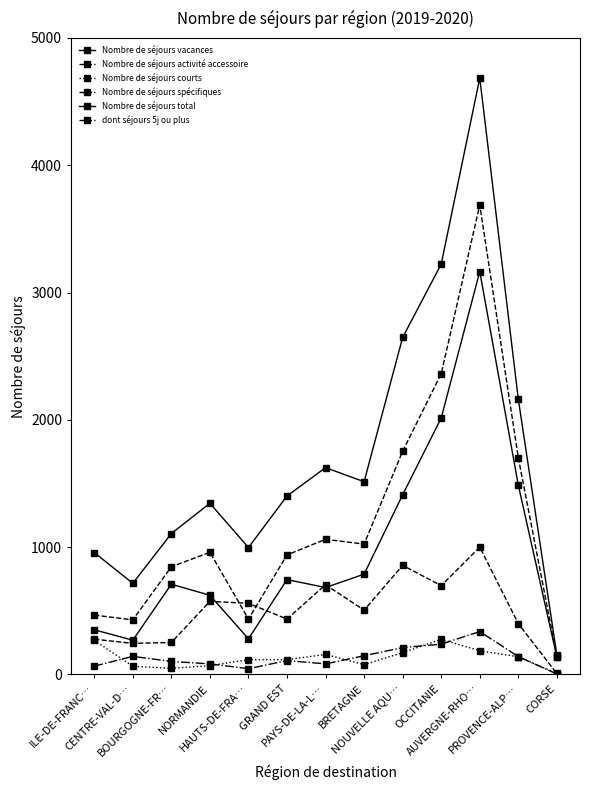

Is this an area chart (filled region under the line)?

No